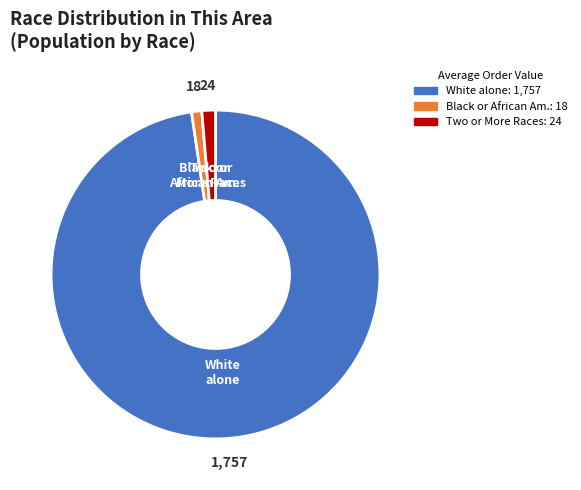

Is there any slice that represents more than half of the pie?

Yes